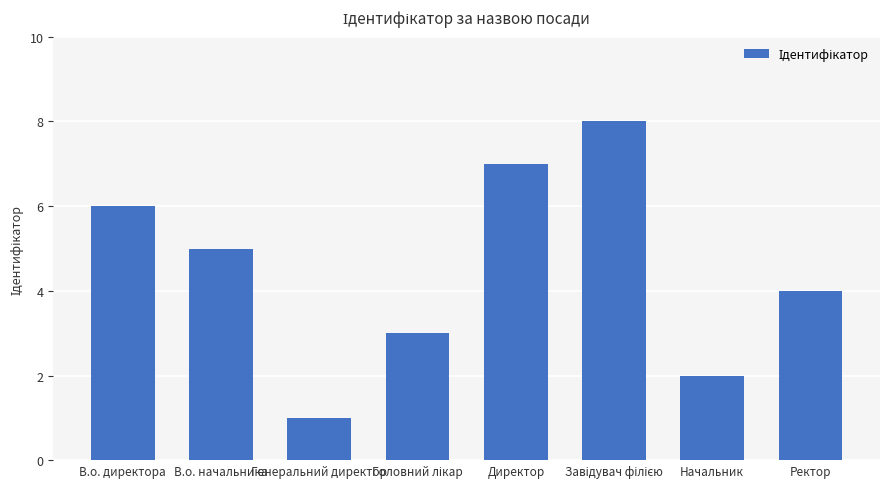

What is the sum of the values at Директор and Генеральний директор?

8